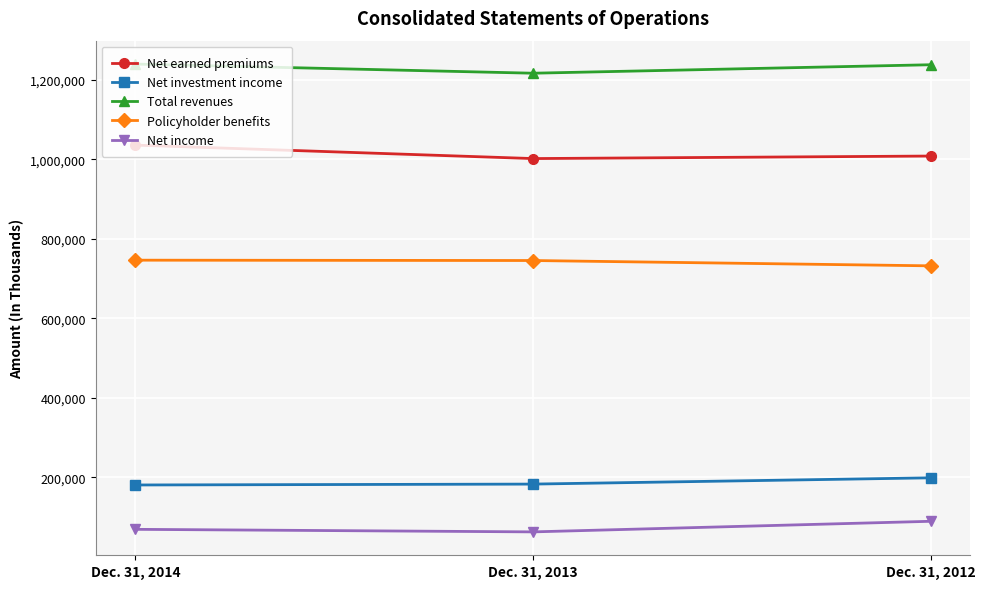

What is the spread (max minus min) of values at Dec. 31, 2012?

1148204